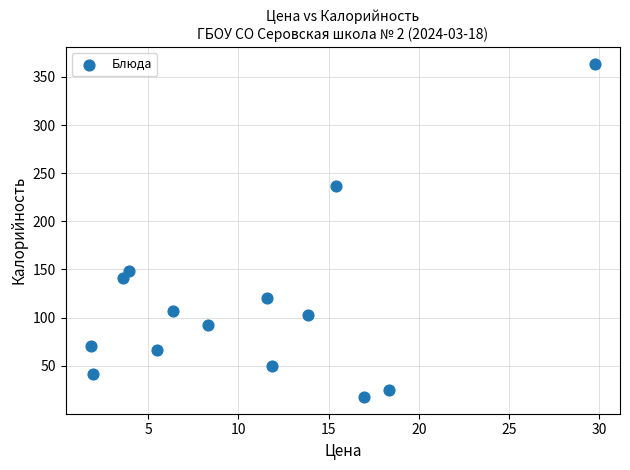

What Y value in the scatter plot is closest to 190?

148.3